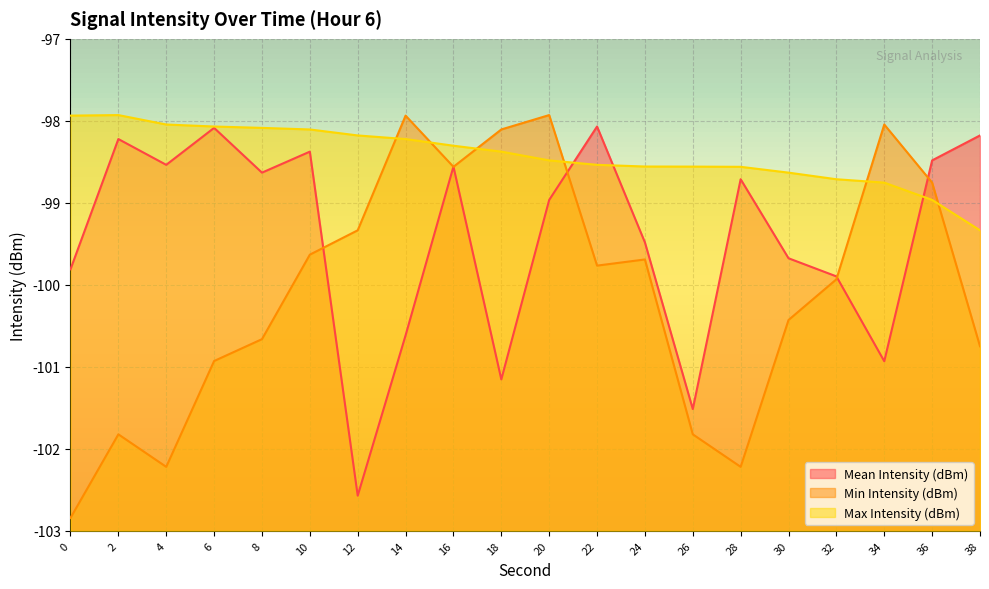

Is it true that Mean Intensity (dBm) equals -155.8 at 8?

False